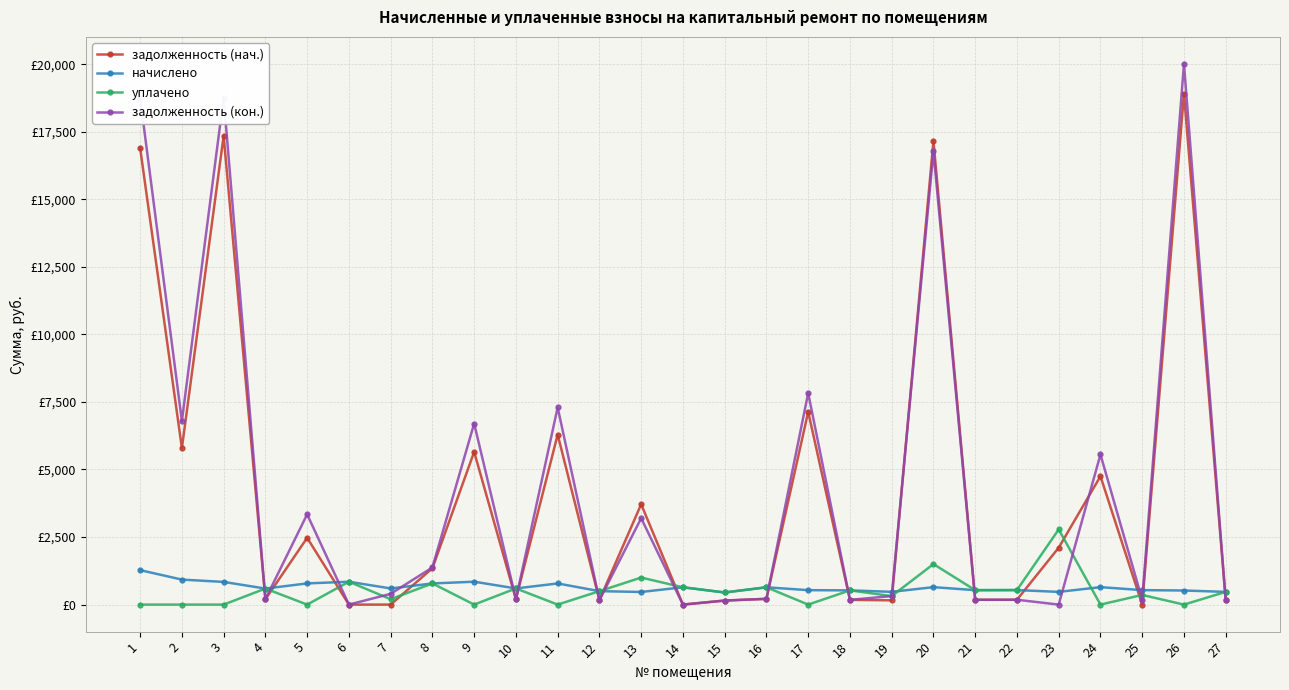

How many times do уплачено and задолженность (нач.) cross each other?

17